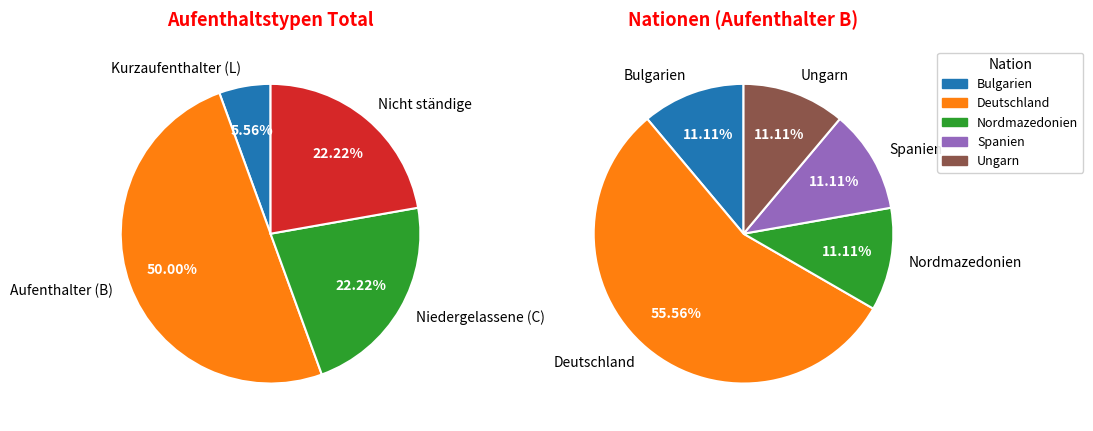

Combined, do Nordmazedonien and Nordmazedonien account for over 50%?

No